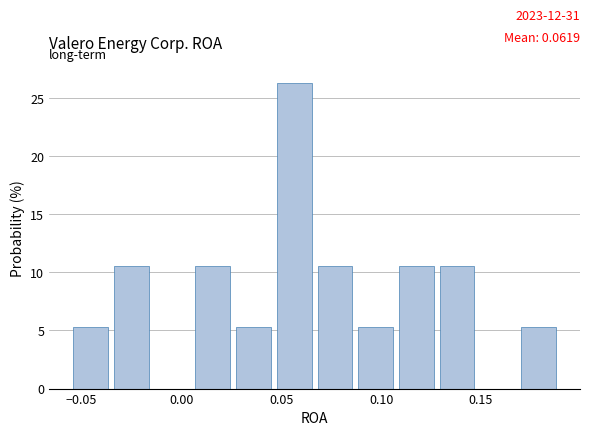

Over which range of the x-axis is the bar tallest?

0.045 to 0.065